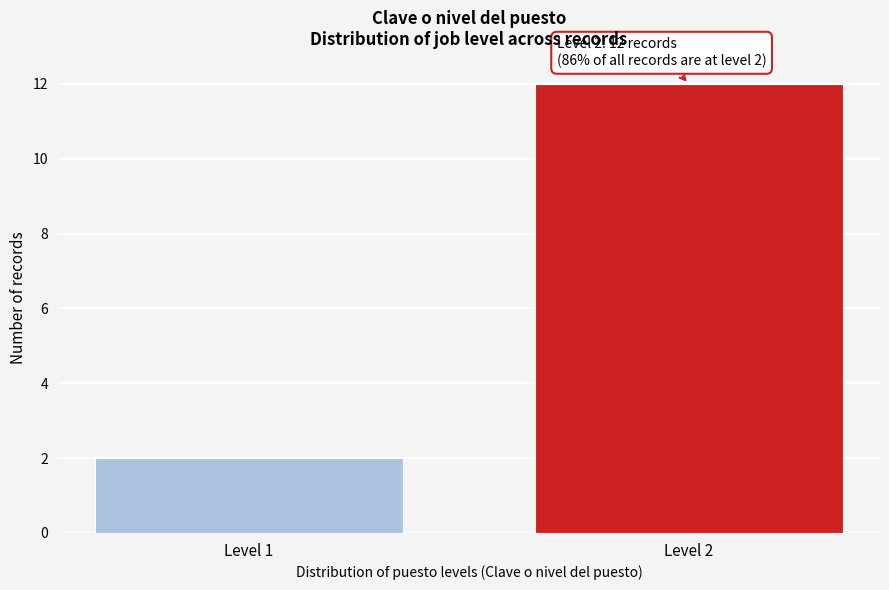

Reading left to right, list all the values displayed in this chart.

Level 1=2	Level 2=12